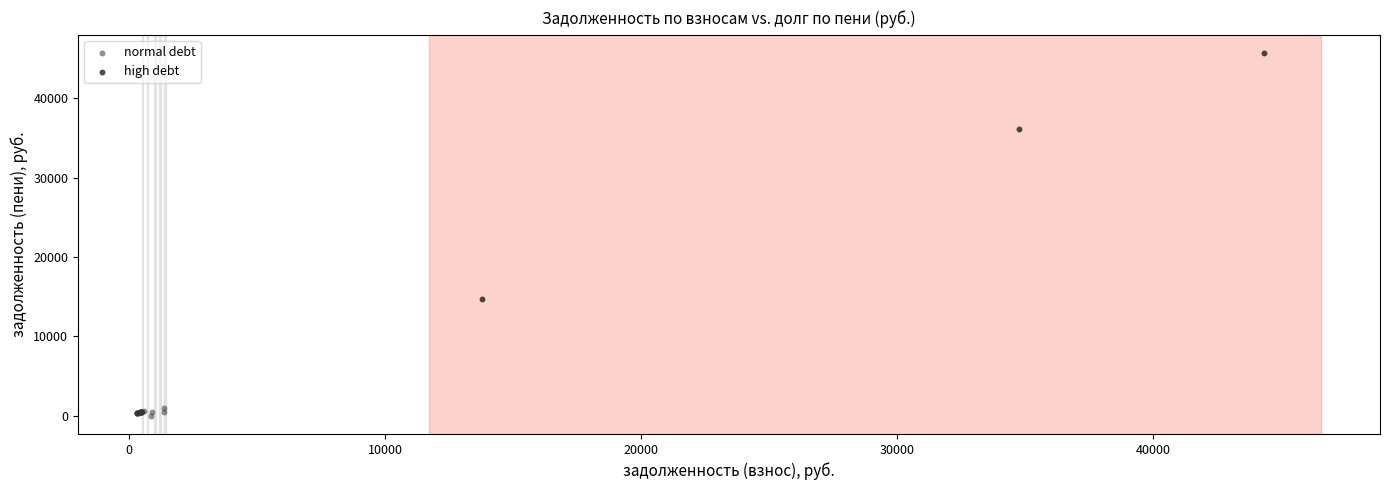

Which series reaches the maximum Y coordinate?

high debt